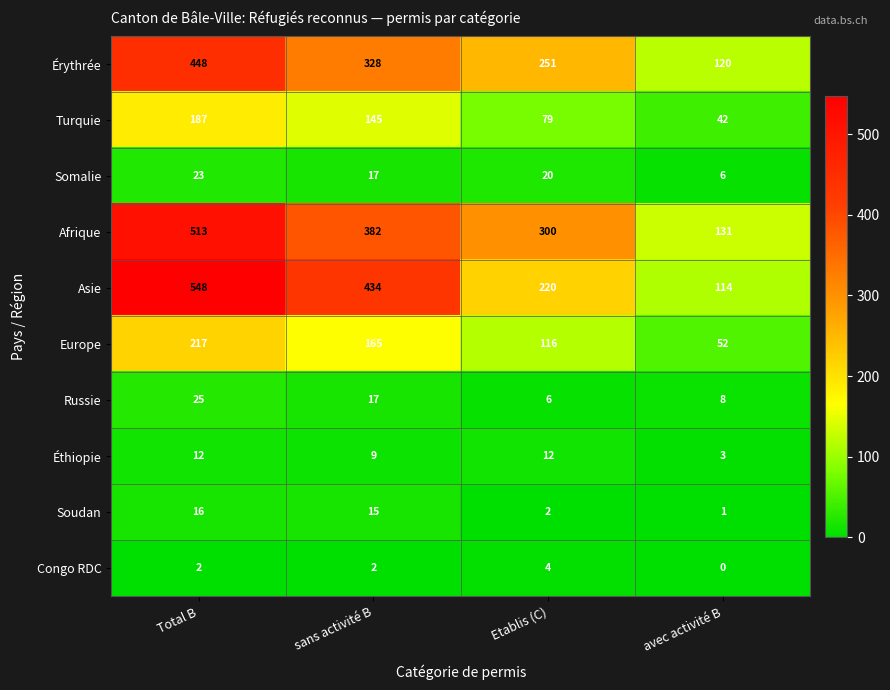

Where is Érythrée nearest to the value 284?

Etablis (C)